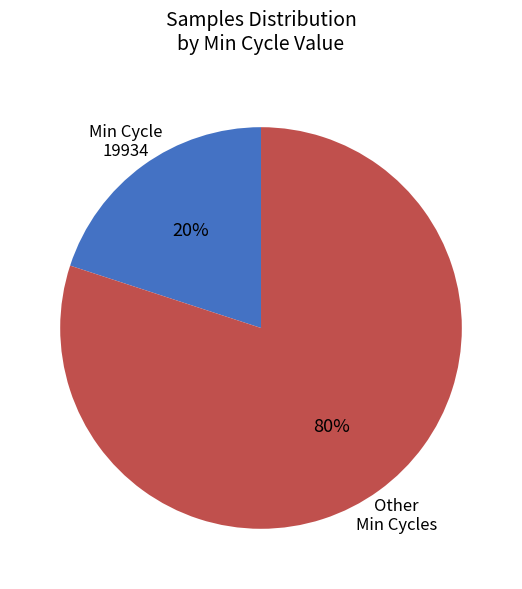

To the nearest percent, what is the average slice percentage?

50%